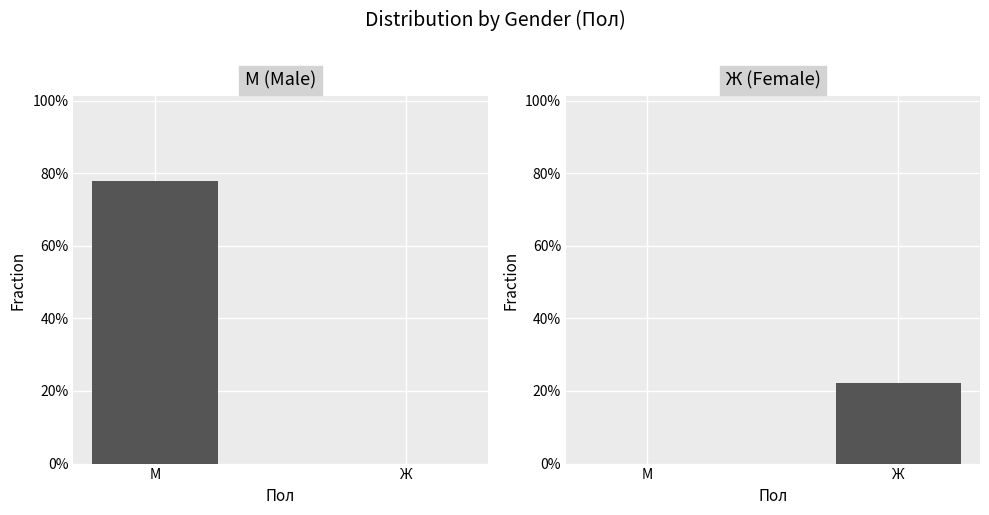

What position from the left is Ж?

2